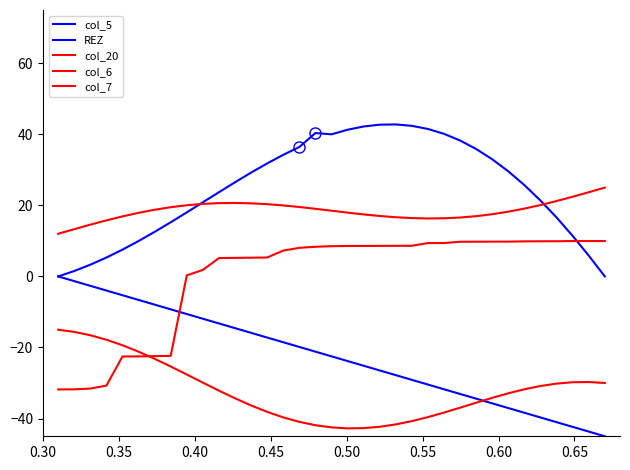

How many categories are shown in the chart?

35